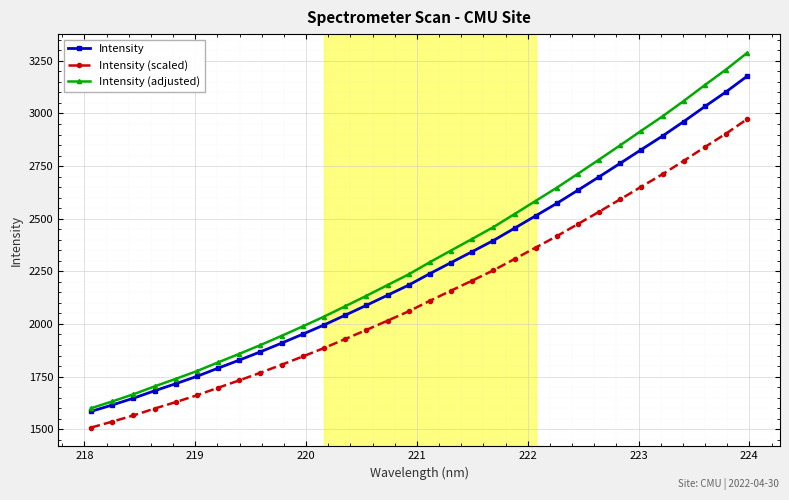

True or false: Intensity (scaled) and Intensity intersect in this chart.

False